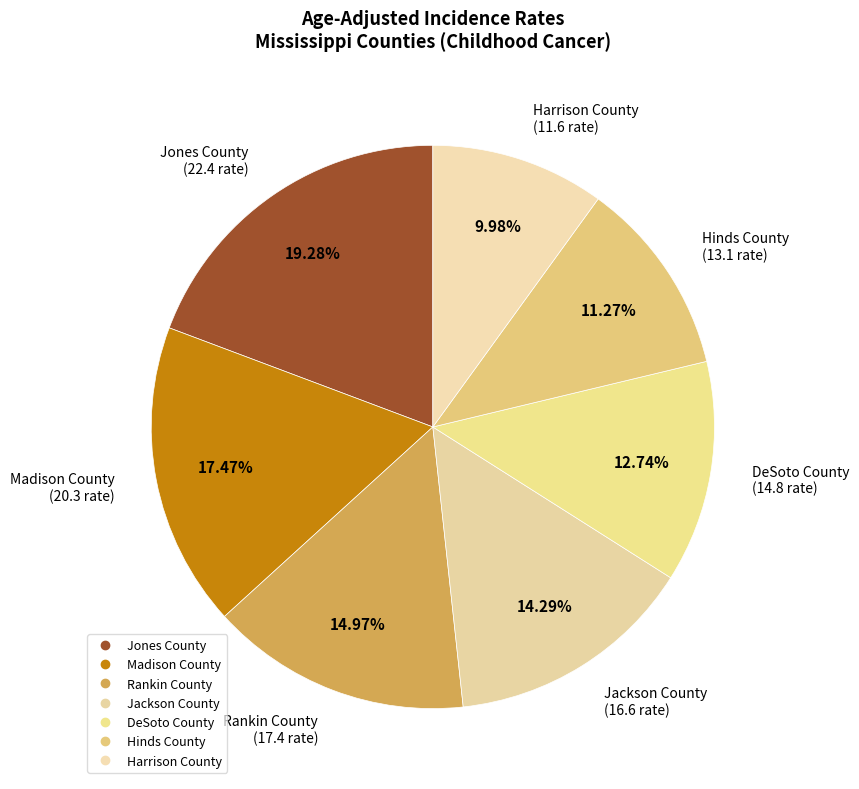

What is the largest slice in the pie chart?

Jones County